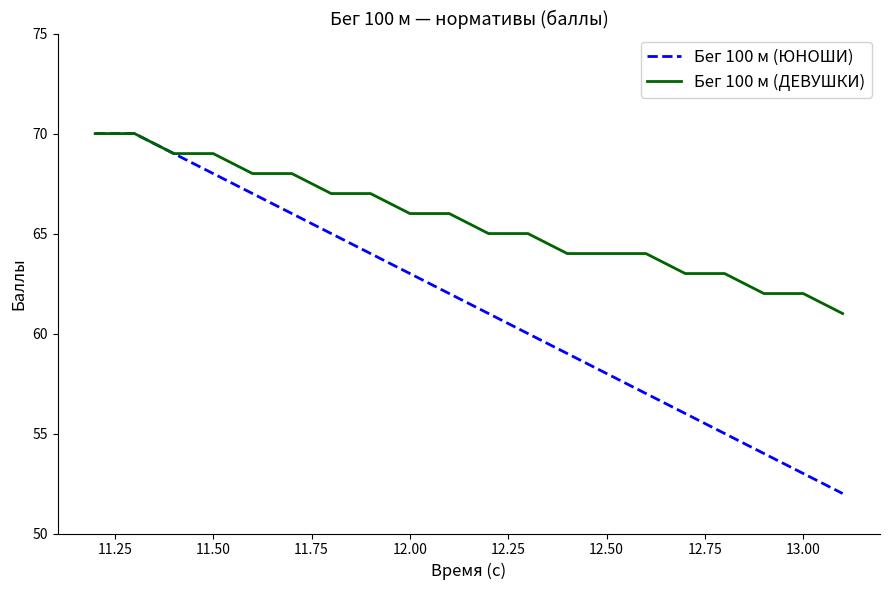

What is the difference between the maximum and minimum values in the Бег 100 м (ЮНОШИ) series?

18